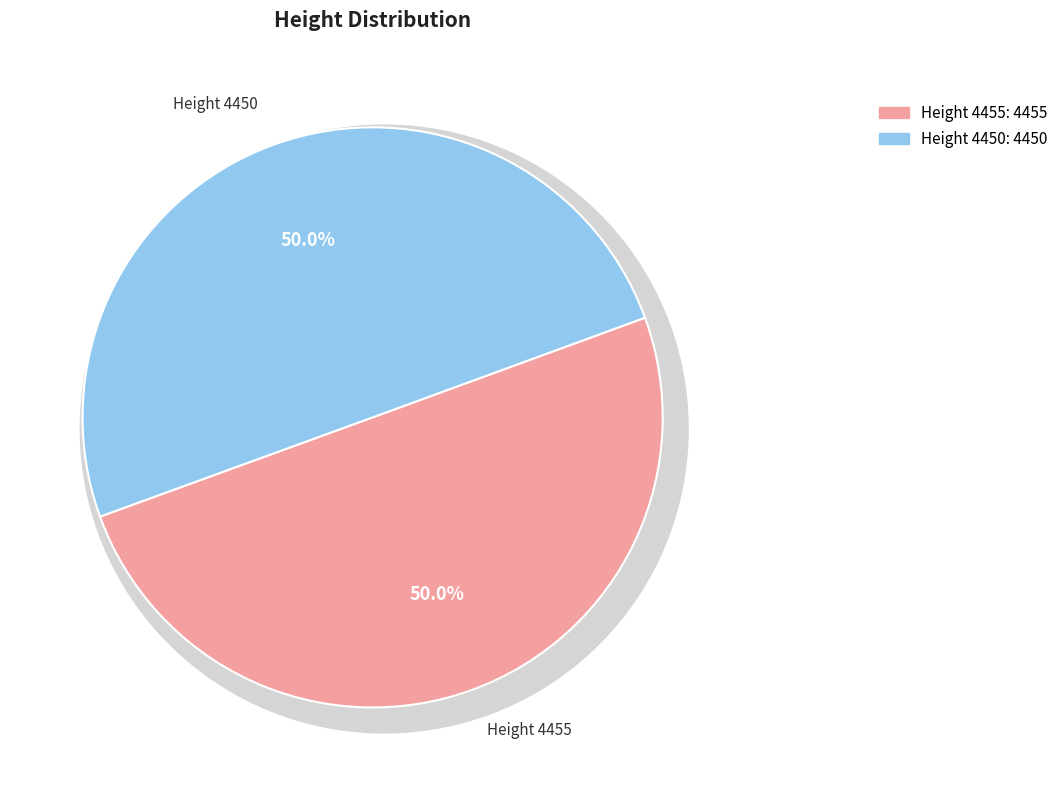

Which has a higher value, 4450 or 4455?

4455